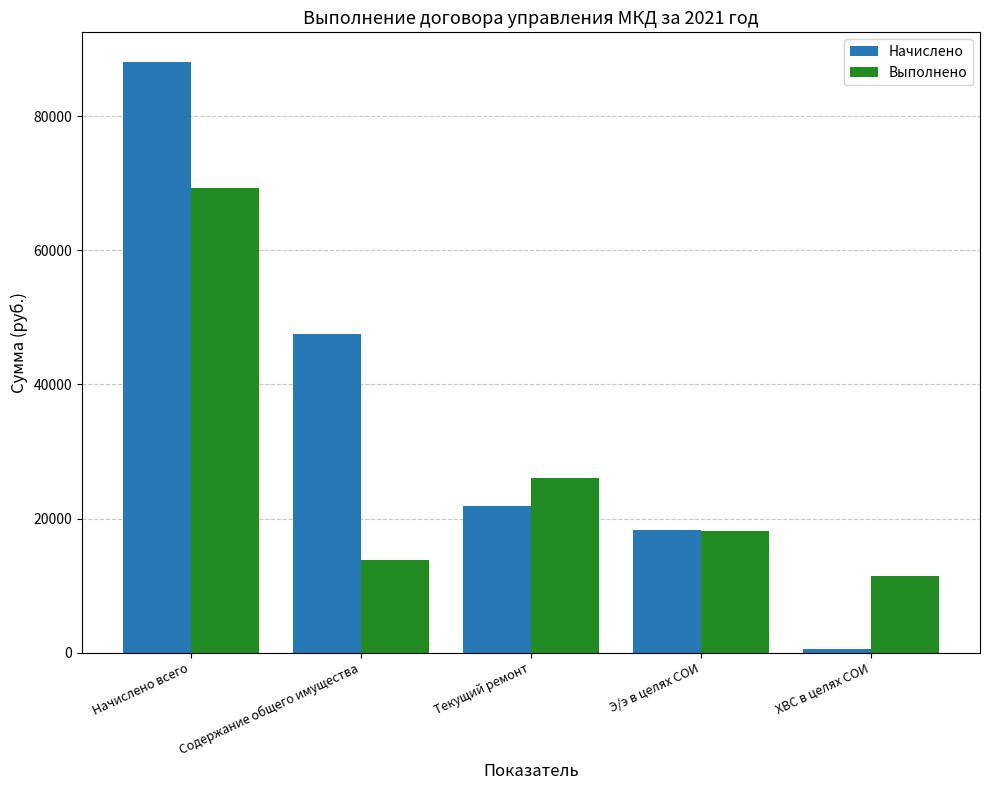

How many bars are there in each group?

2